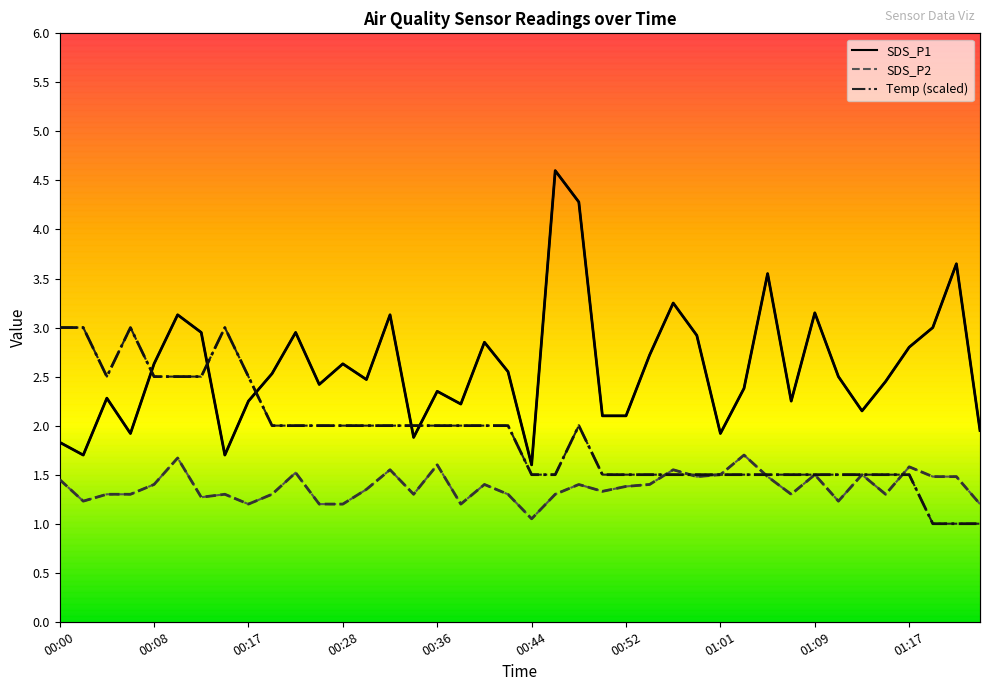

True or false: SDS_P2 and Temp cross at least once.

True